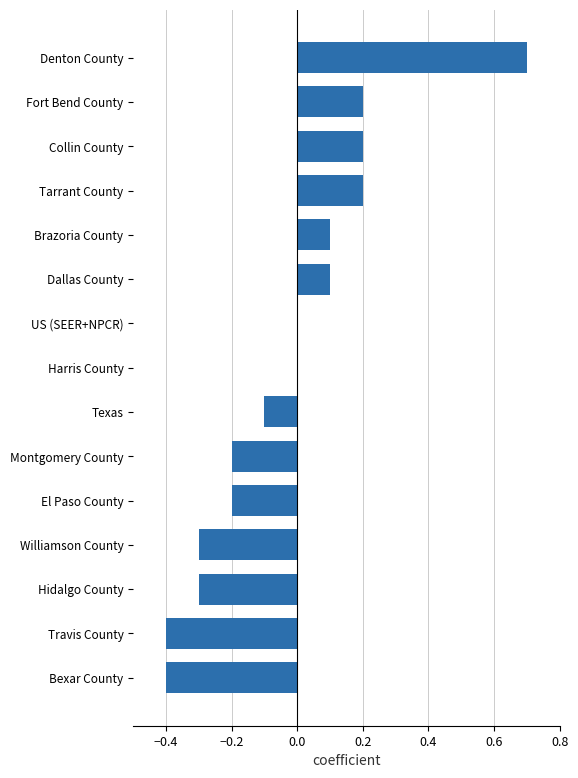

How many categories are shown in the chart?

15